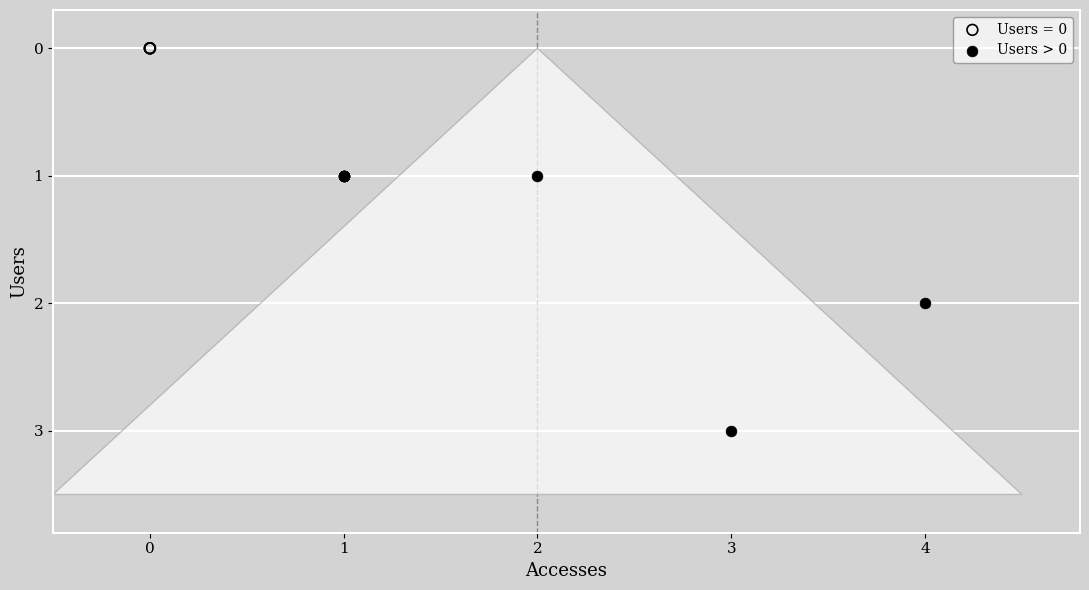

Which series reaches the maximum Y coordinate?

Users > 0